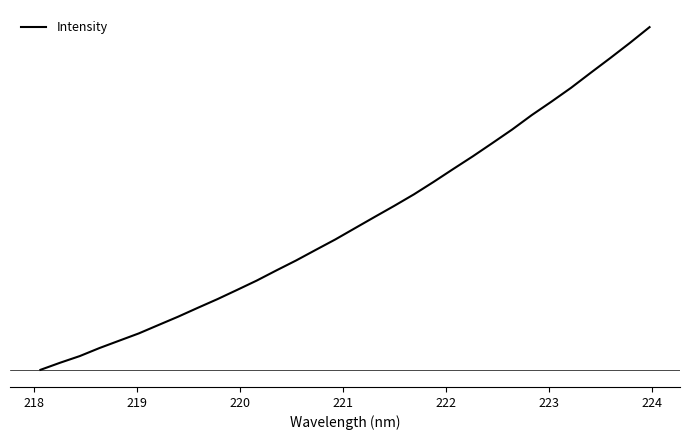

Does the chart have visible grid lines?

No